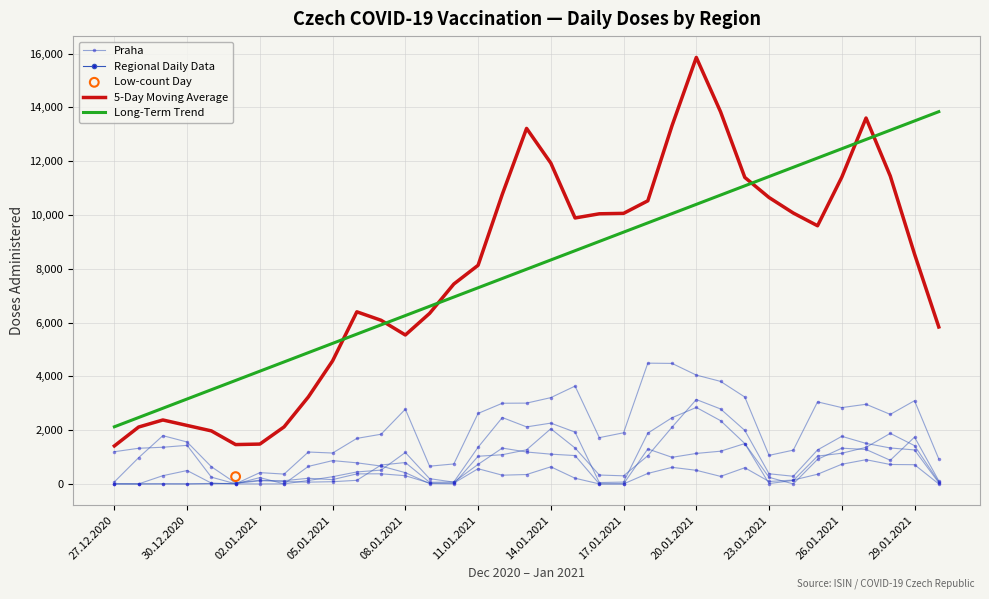

Which series reaches the maximum Y coordinate?

5-Day Moving Average